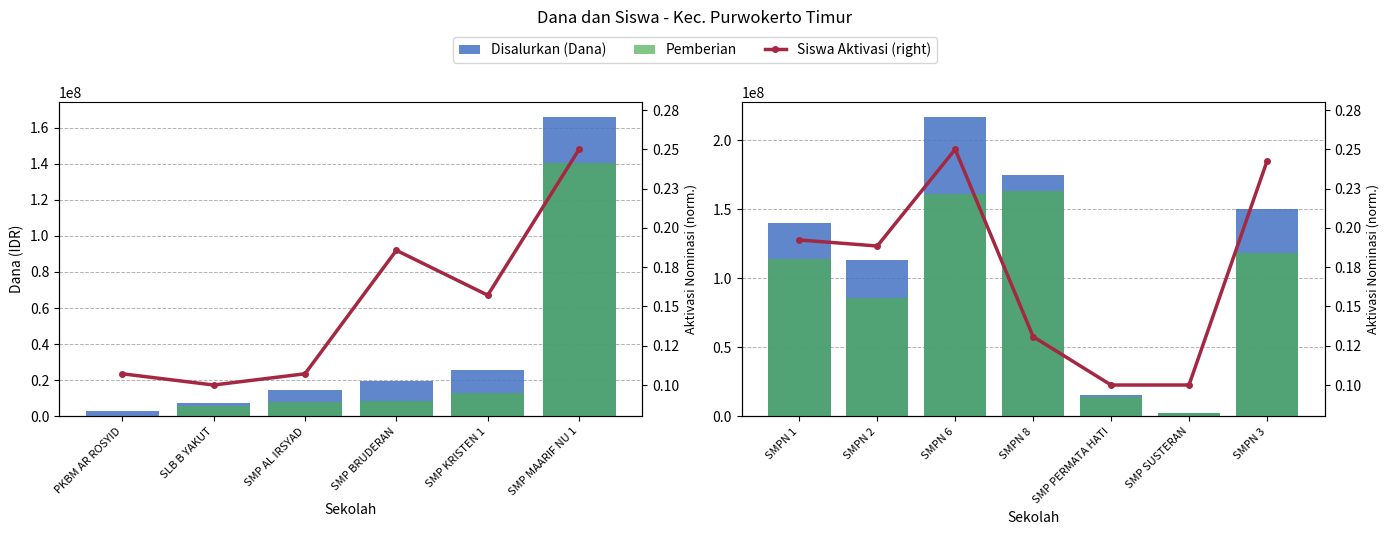

Which series has the widest spread of values?

Disalurkan (Dana)